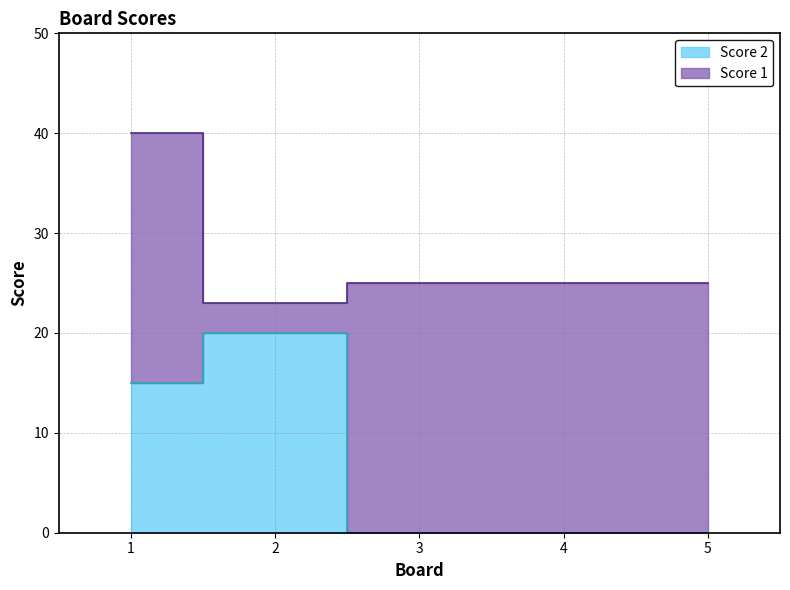

At which category does the chart reach its peak across all series?

2